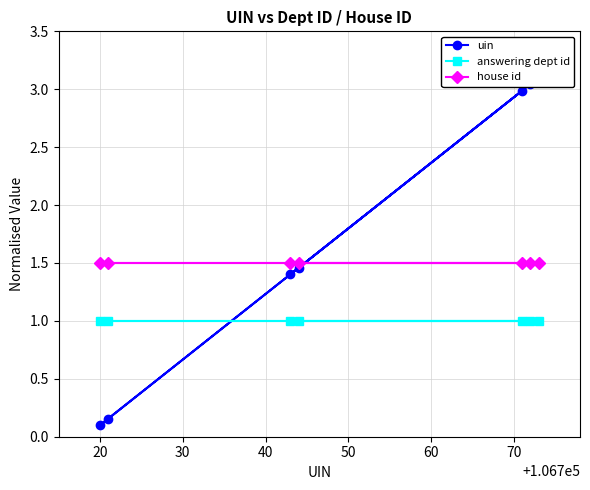

What is the minimum value for house id?

1.5